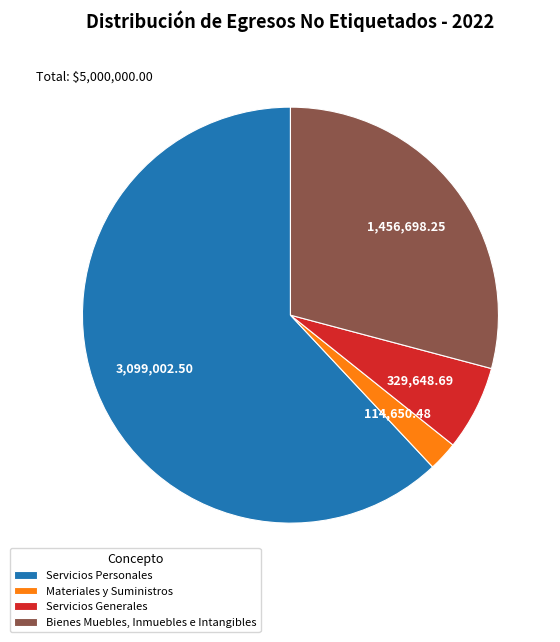

Which slice is the smallest?

Materiales y Suministros